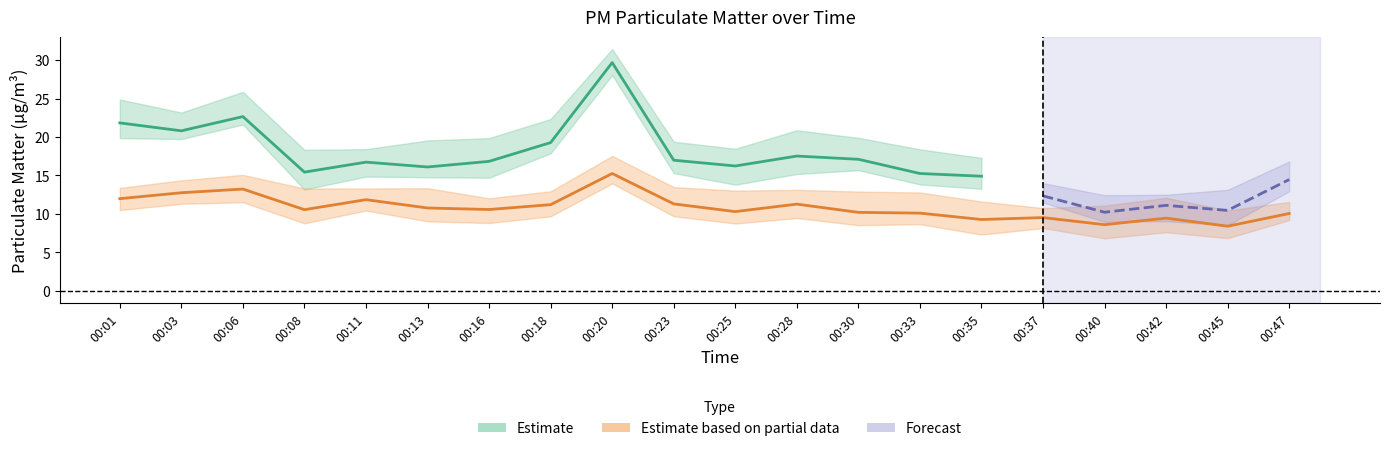

What is the minimum value shown in the chart?

8.4